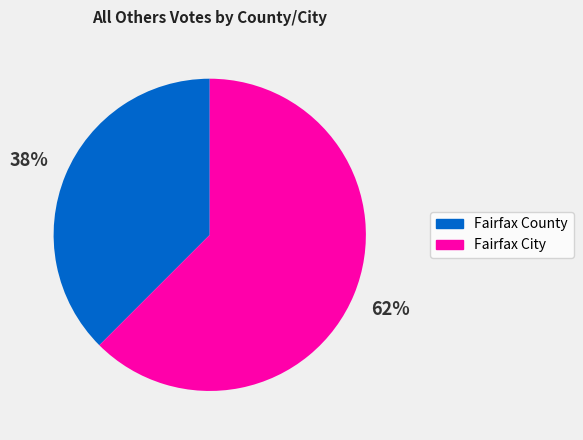

Count the number of slices in the pie.

2